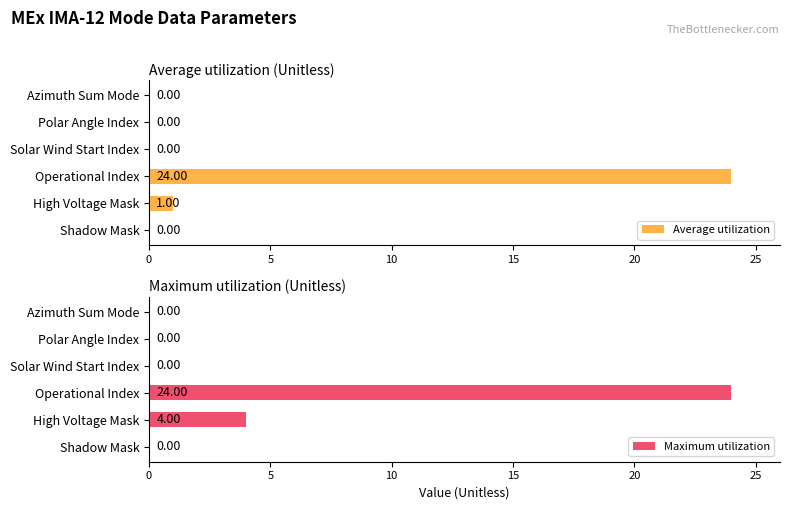

At which label is Maximum utilization closest to 12?

High Voltage Mask